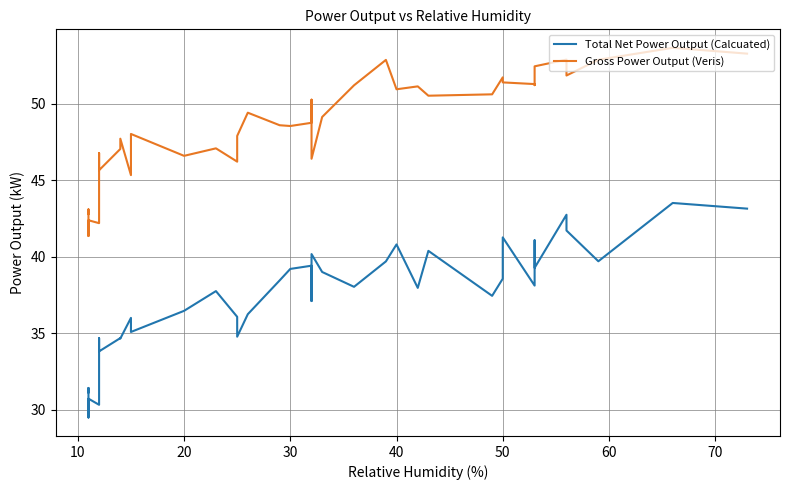

Is it true that Total Net Power Output (Calcuated) equals 54.5 at 40?

False